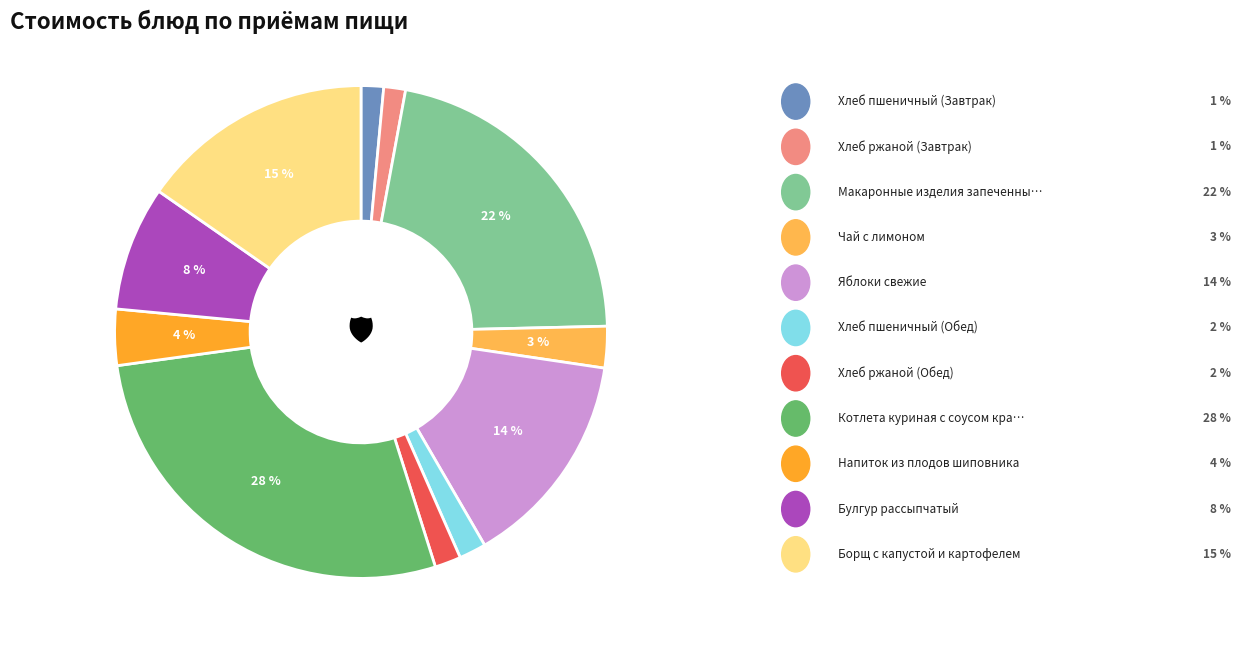

To the nearest percent, what is the average slice percentage?

9%